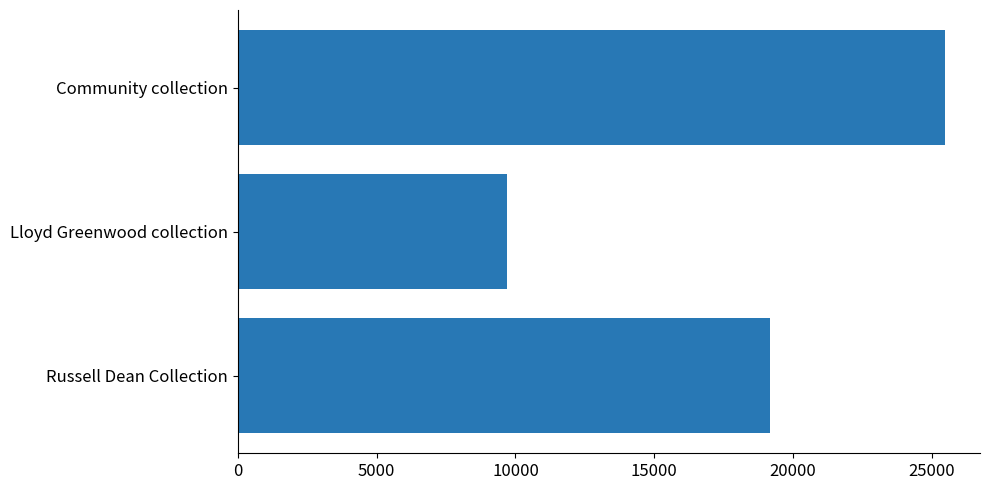

List the labels in order of value, largest first.

Community collection, Russell Dean Collection, Lloyd Greenwood collection